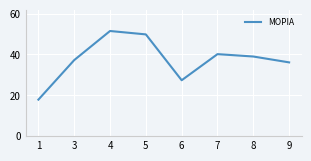

What is the difference between the values at 6 and 3?

9.9